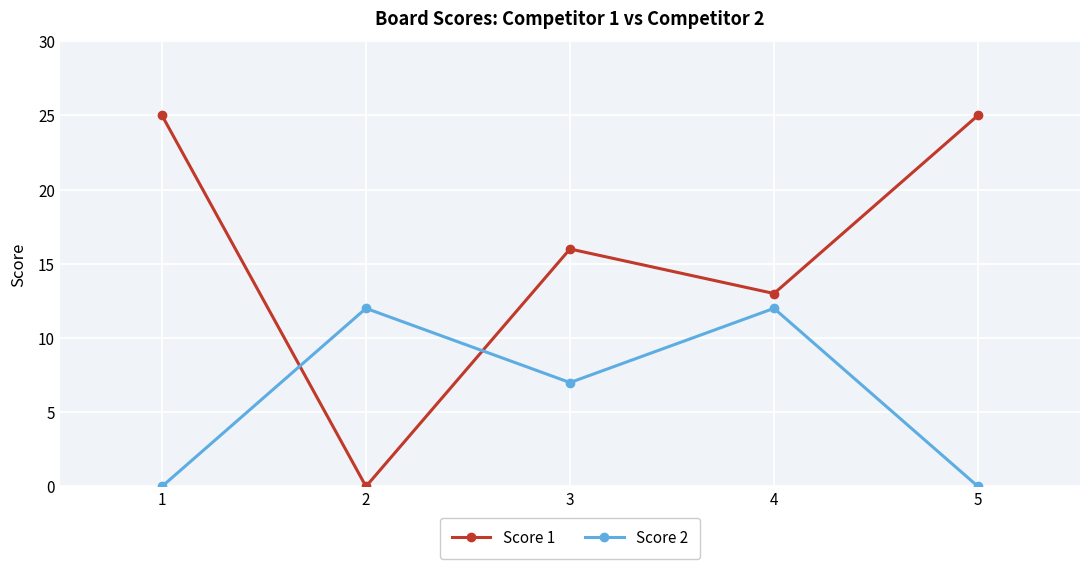

How many distinct data groups are displayed?

2